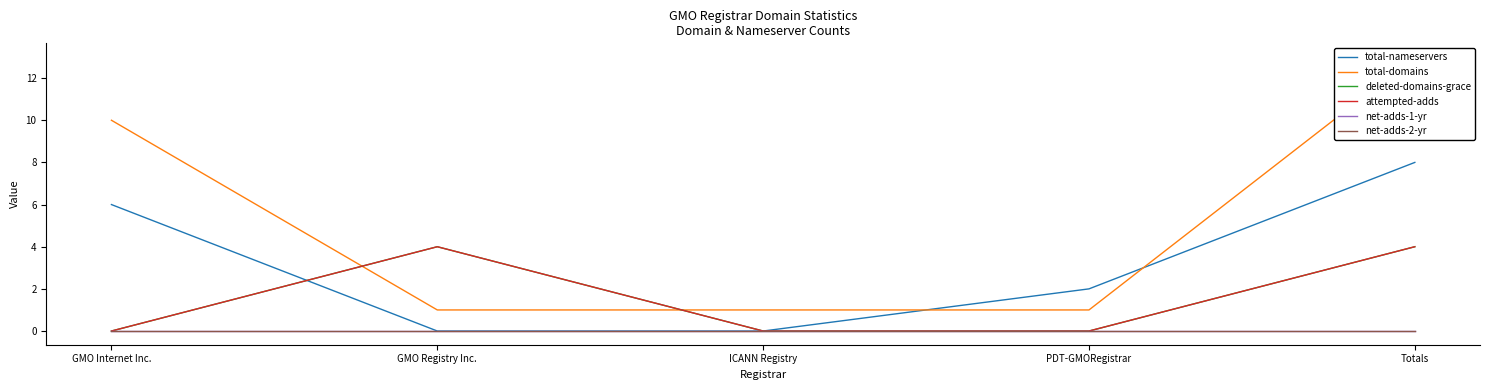

What is the maximum value for total-domains?

13